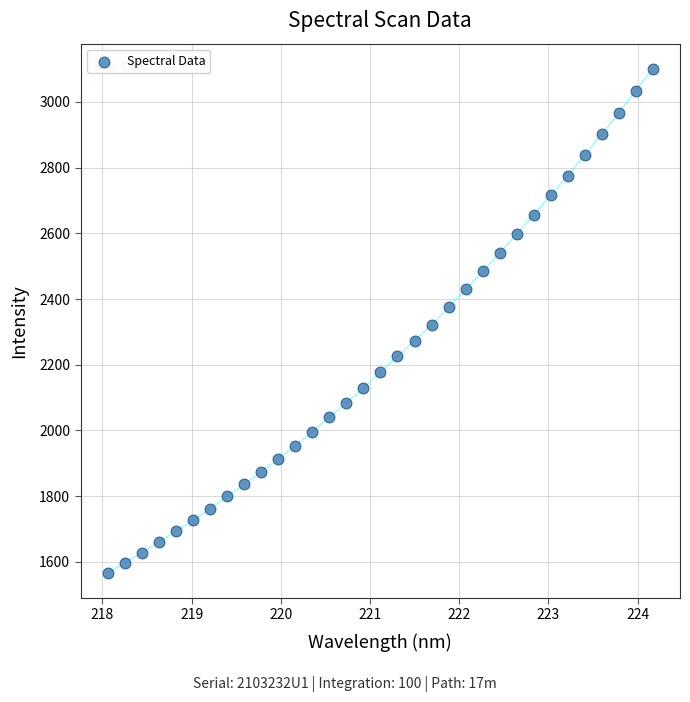

What is the range of X values (max minus min)?

6.1